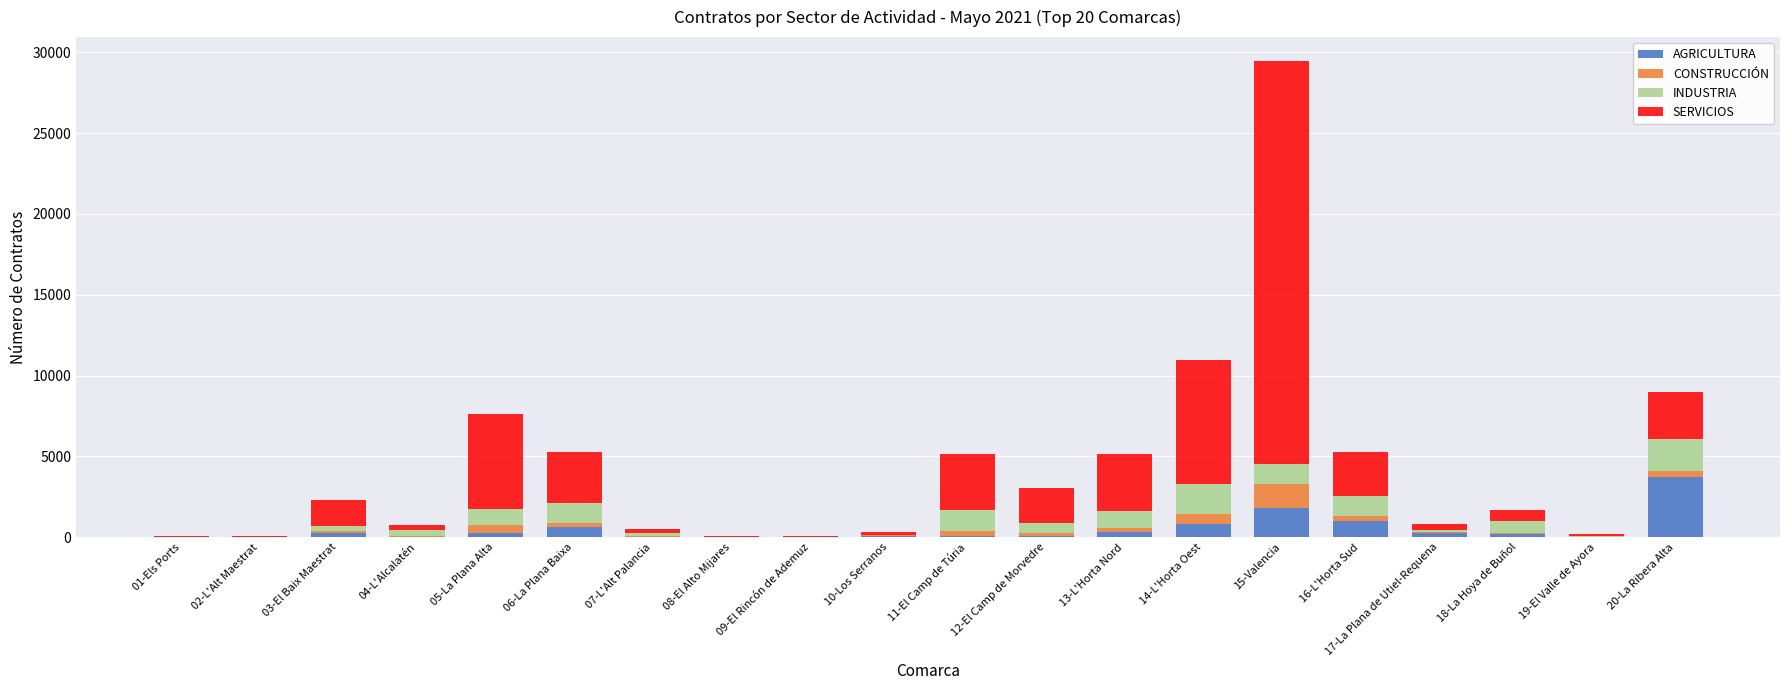

Count the number of categories in the chart.

20